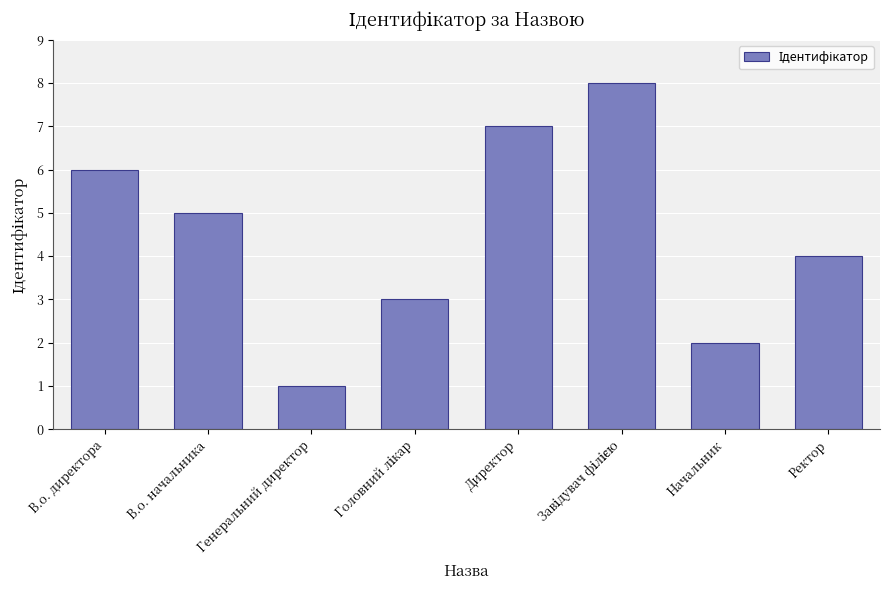

Does the chart contain stacked bars?

No